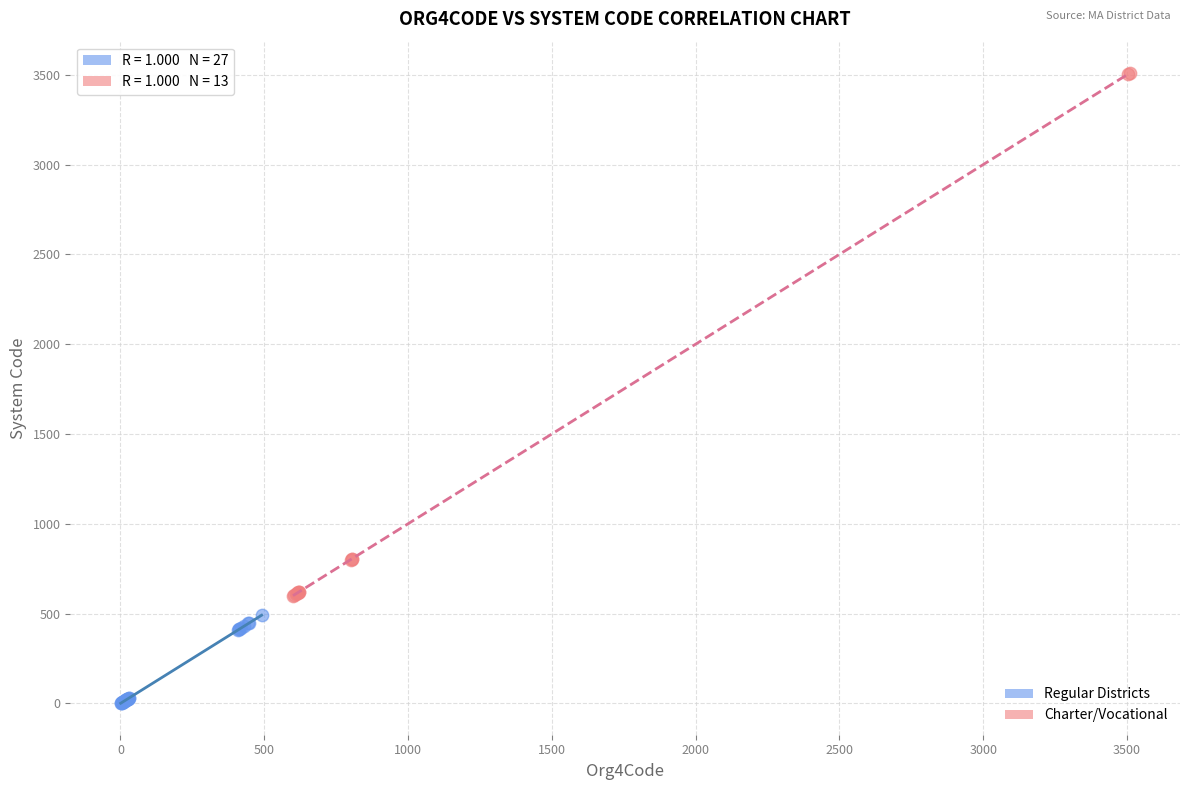

Which series reaches the maximum Y coordinate?

Charter/Vocational